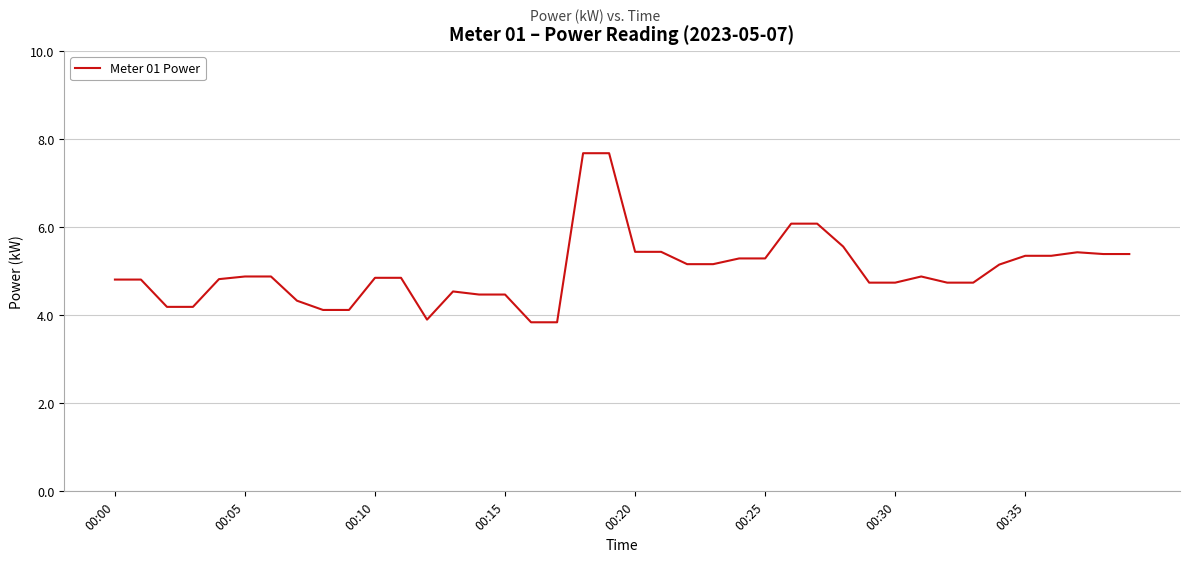

What is the minimum value shown in the chart?

3.8